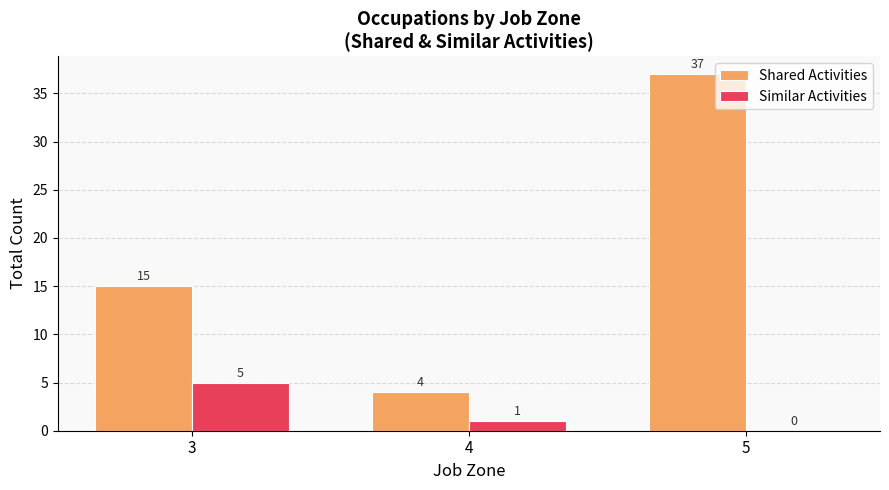

The Similar Activities series shows 0 at 5. True or false?

True